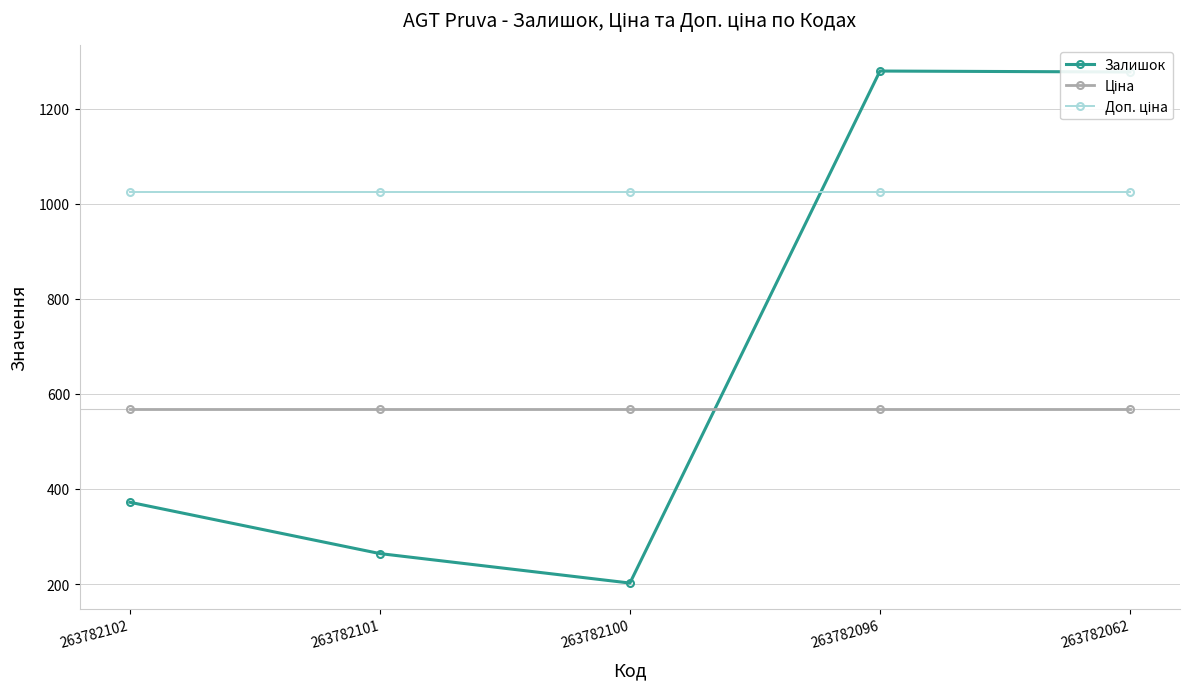

The Залишок series shows 102.8 at 263782102. True or false?

False